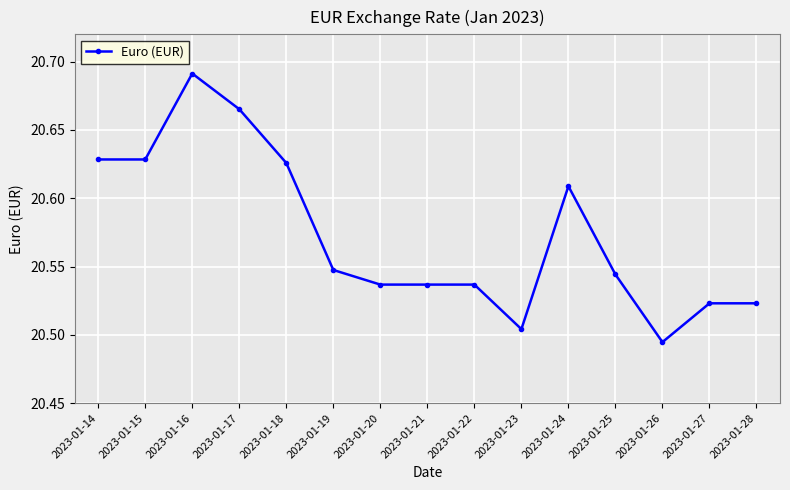

How many lines are shown in the chart?

1